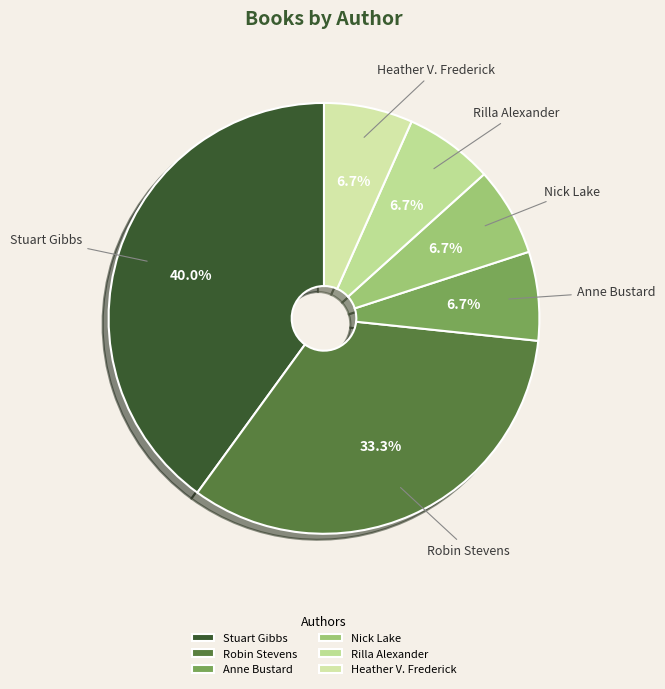

Is there any slice that represents more than half of the pie?

No